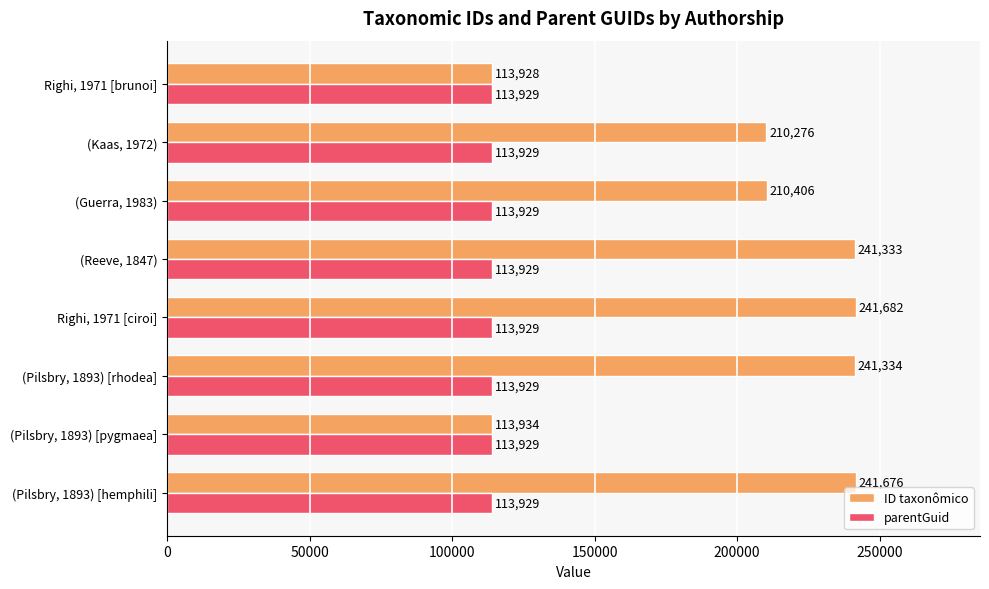

What is the minimum value for ID taxonômico?

113928